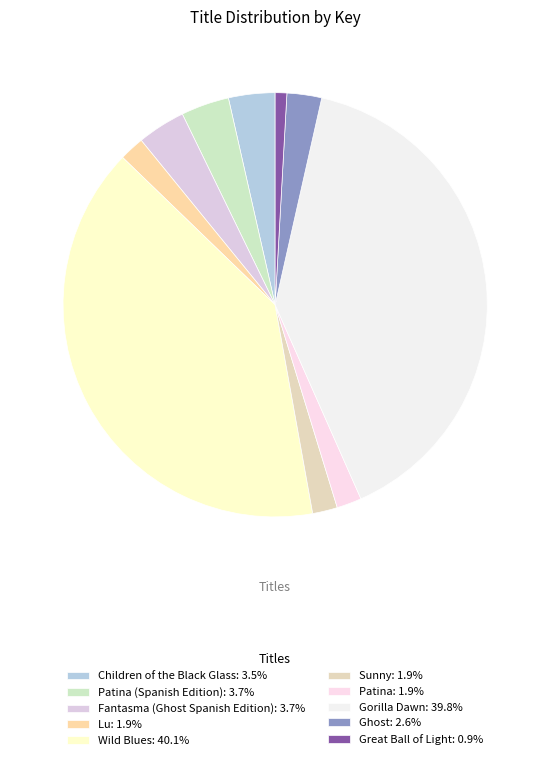

Is there any slice that represents more than half of the pie?

No